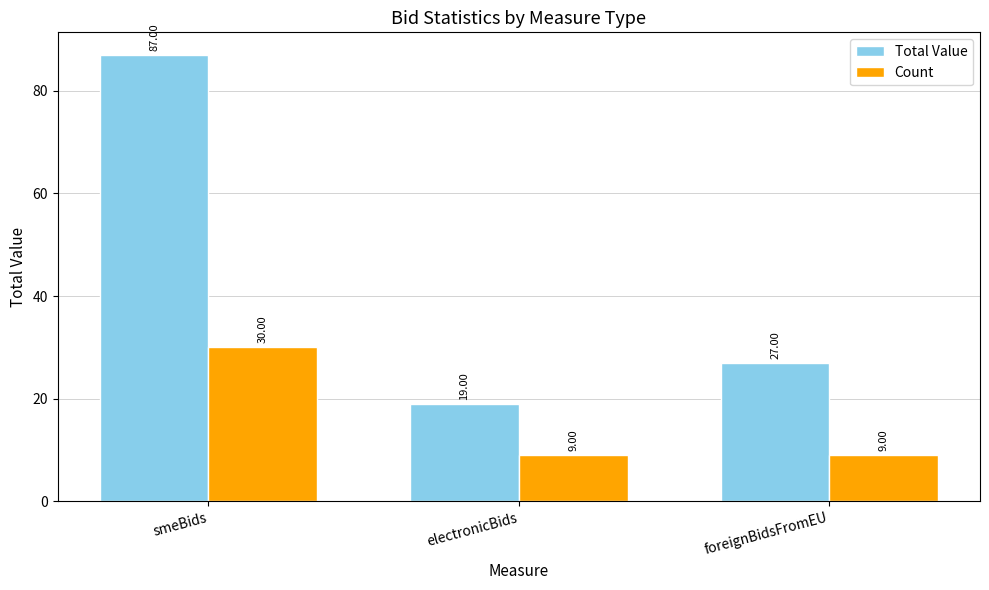

Where is Total Value nearest to the value 53?

foreignBidsFromEU